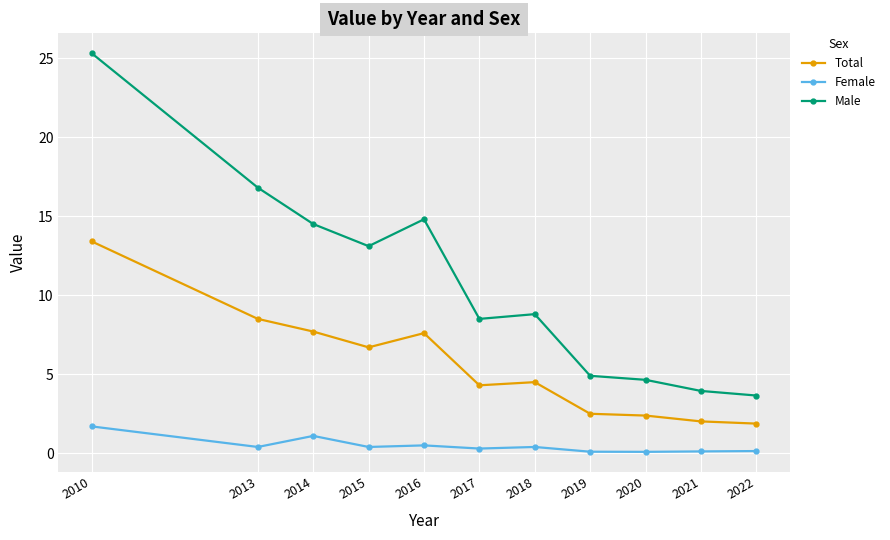

At which category is the sum across all series the highest?

2010